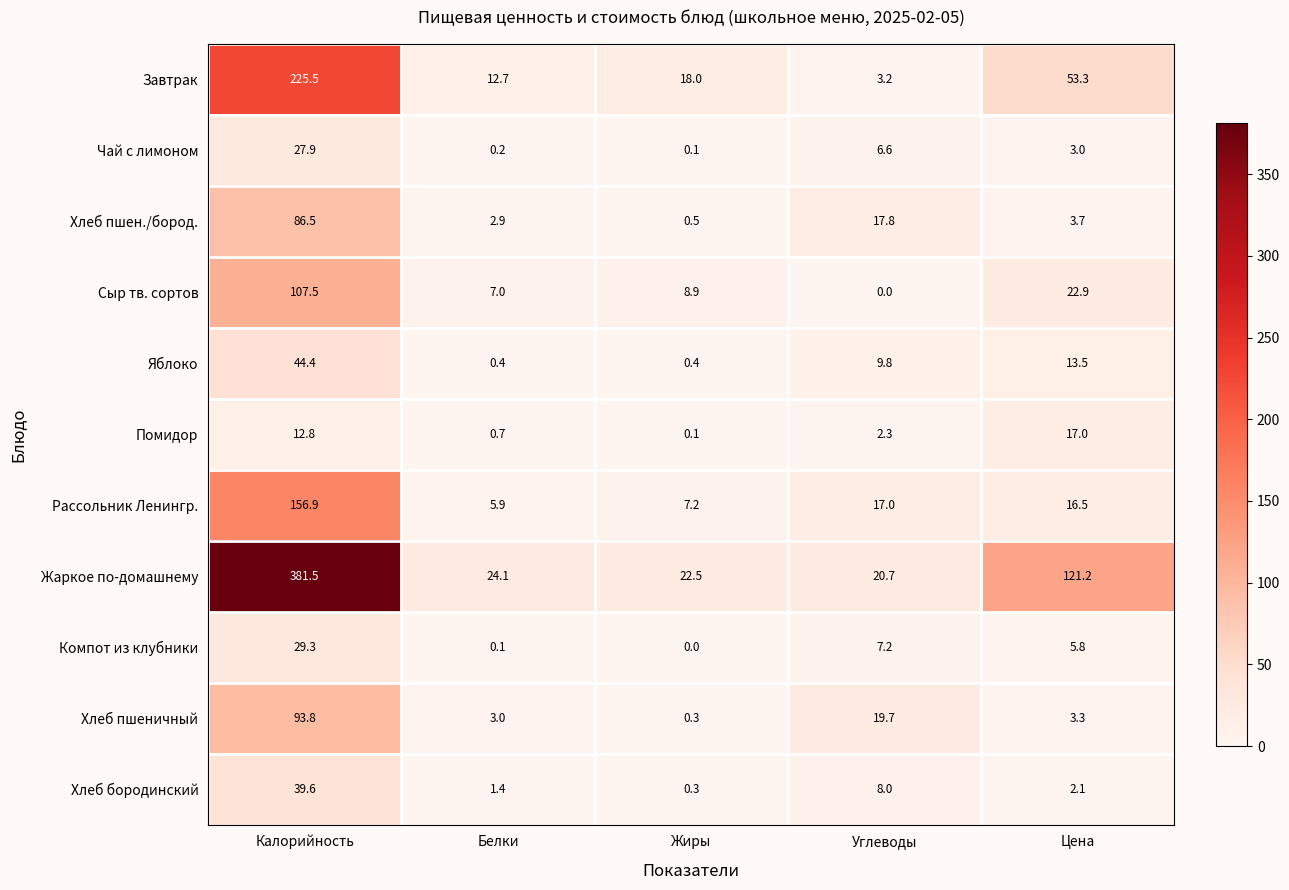

Is it true that Жаркое по-домашнему equals 32.9 at Углеводы?

False